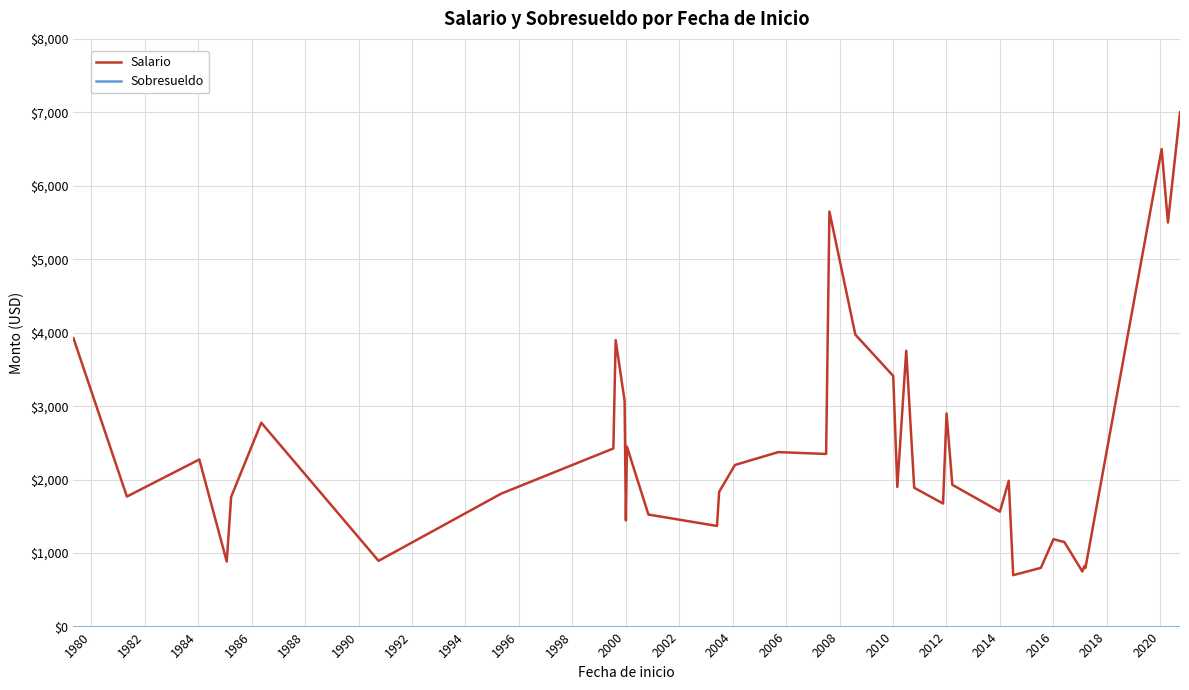

Which series has the widest spread of values?

Salario